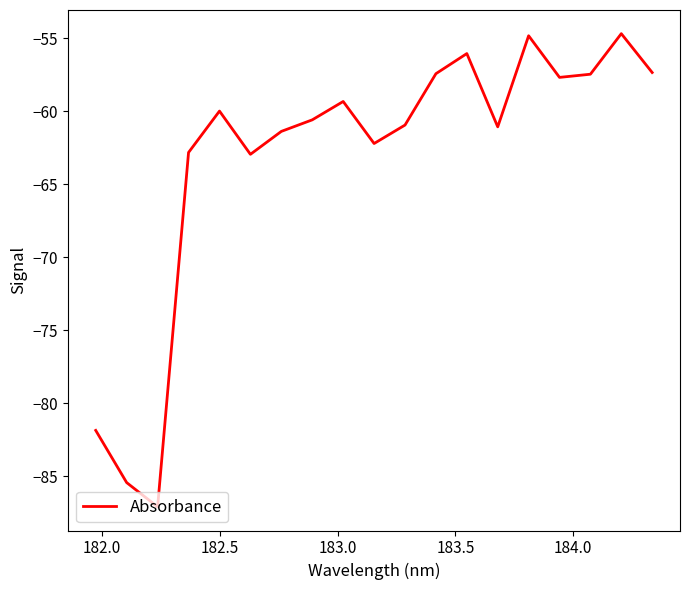

How many interior local peaks (higher than both neighbors) does the data have?

5